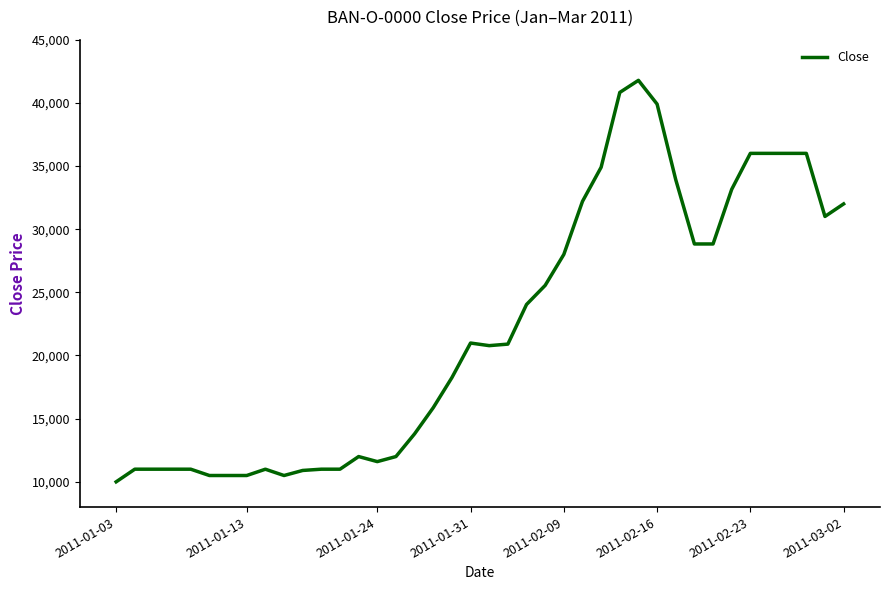

What is the greatest value displayed?

41780